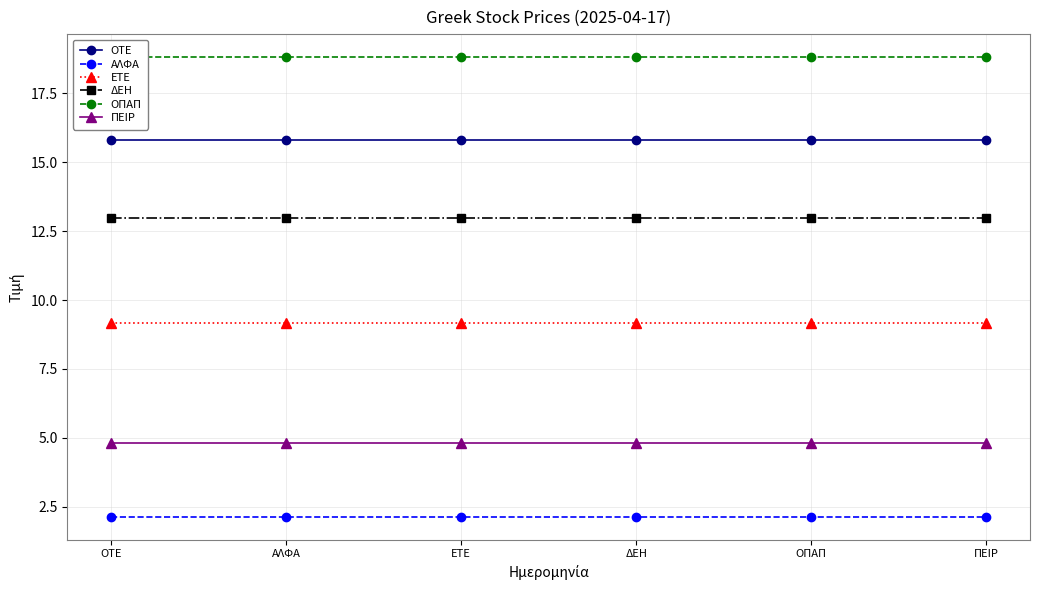

How many lines are shown in the chart?

6